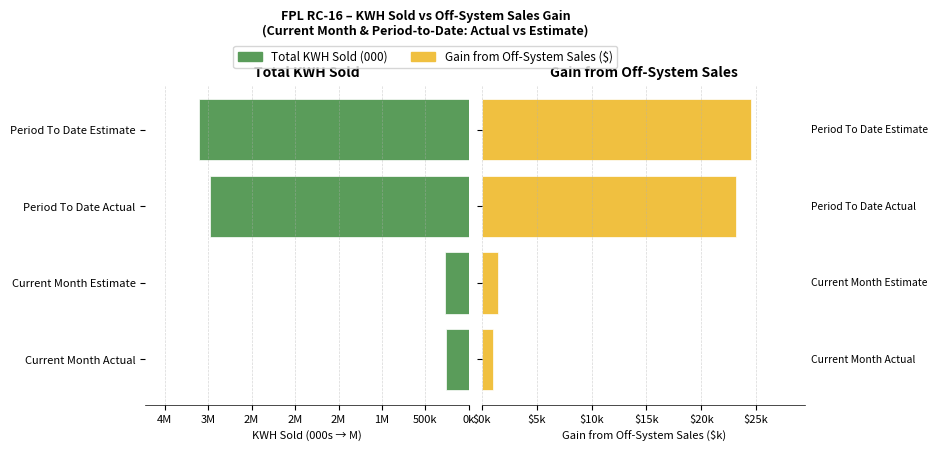

What is the difference between the maximum and minimum values in the Gain from Off System Sales ($) series?

23561.4